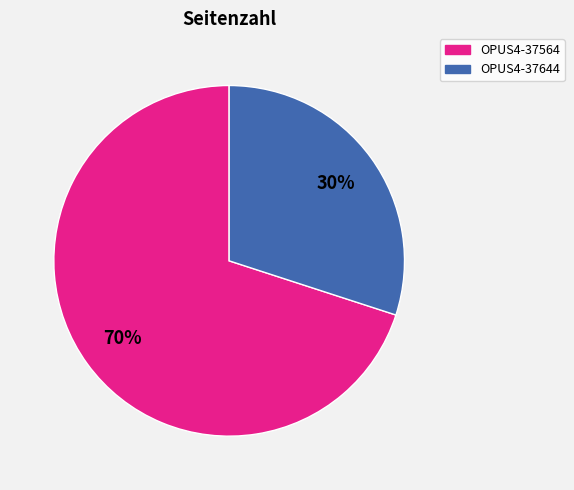

To the nearest percent, what percentage of the pie is OPUS4-37644?

30%